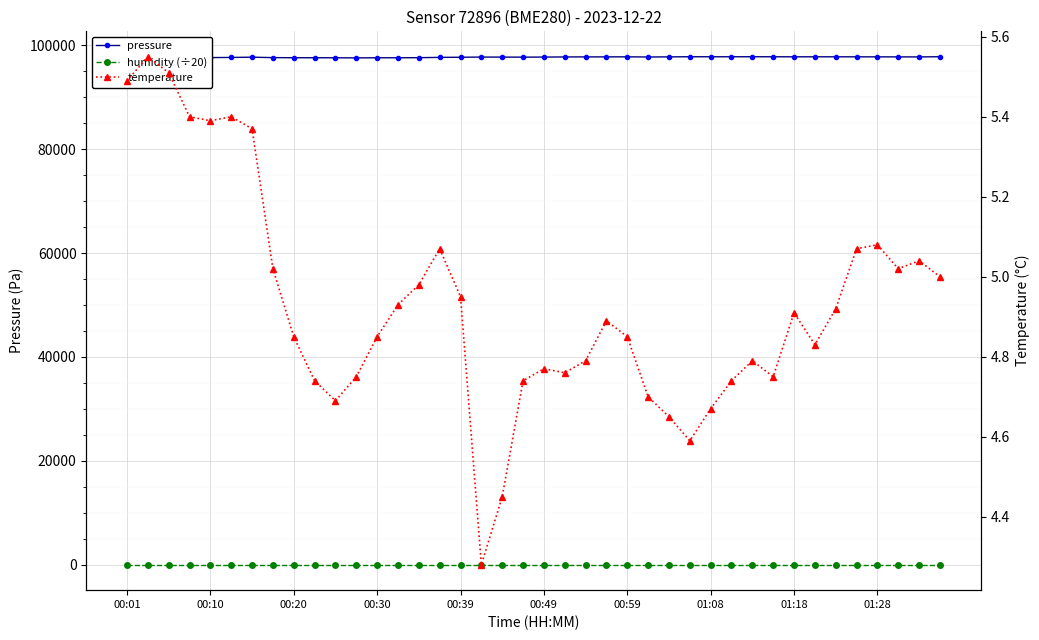

True or false: pressure and temperature intersect in this chart.

False